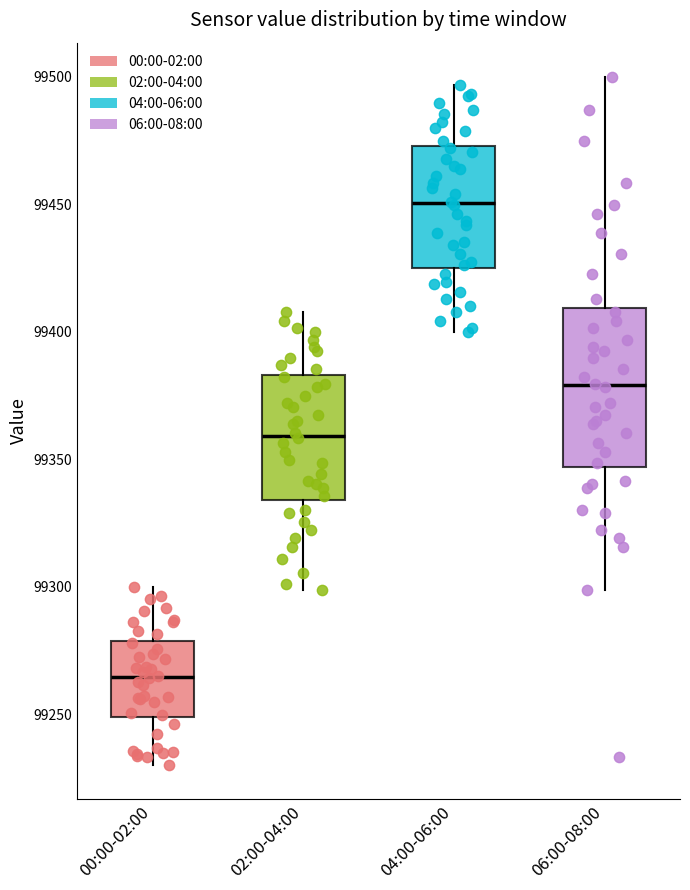

Which box has the highest median line?

04:00-06:00